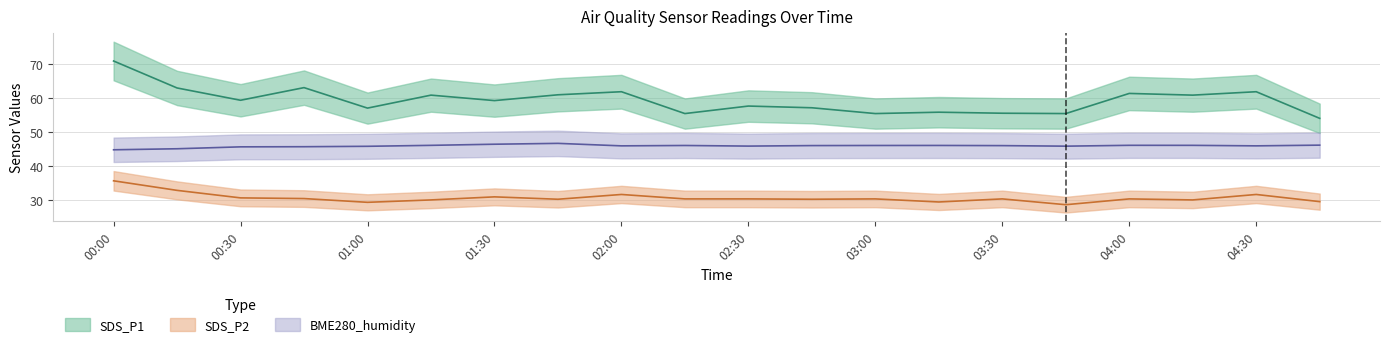

What is the sum of the SDS_P1 values at 02:15 and 02:45?

112.5